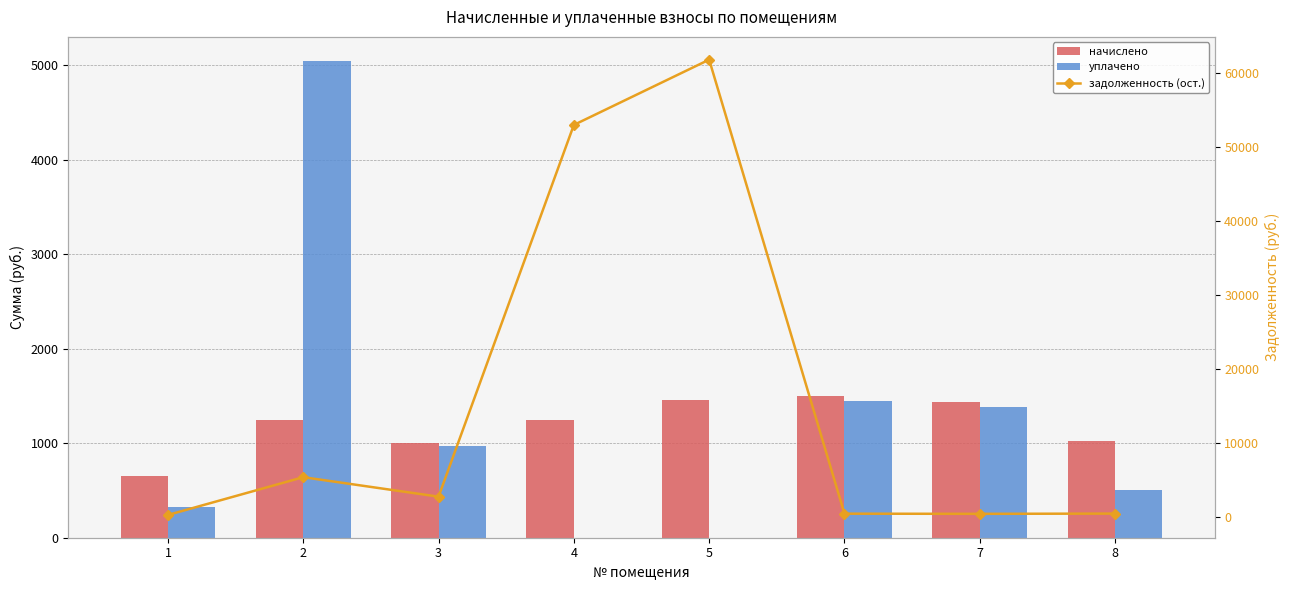

Reading left to right, what are all the values shown in this chart?

начислено: 1=652.3	2=1244.4	3=1001.5	4=1251.3	5=1459.5	6=1496.5	7=1434.1	8=1020.8
уплачено: 1=326.1	2=5050.0	3=966.0	4=0.0	5=0.0	6=1443.5	7=1383.2	8=510.4
задолженность (ост.): 1=326.1	2=5433.4	3=2799.6	4=53046.4	5=61871.1	6=498.8	7=478.0	8=510.4